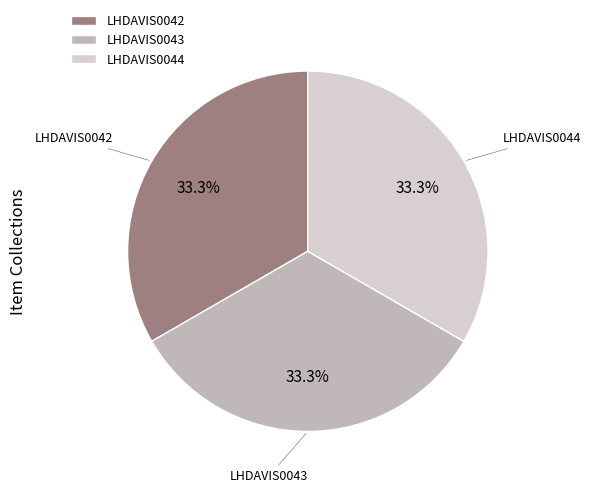

To the nearest percent, what portion does LHDAVIS0044 represent?

33%